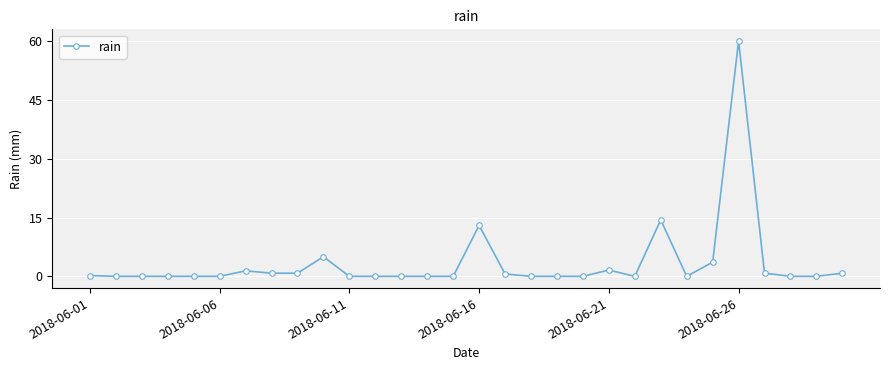

What is the difference between the maximum and minimum values?

60.0